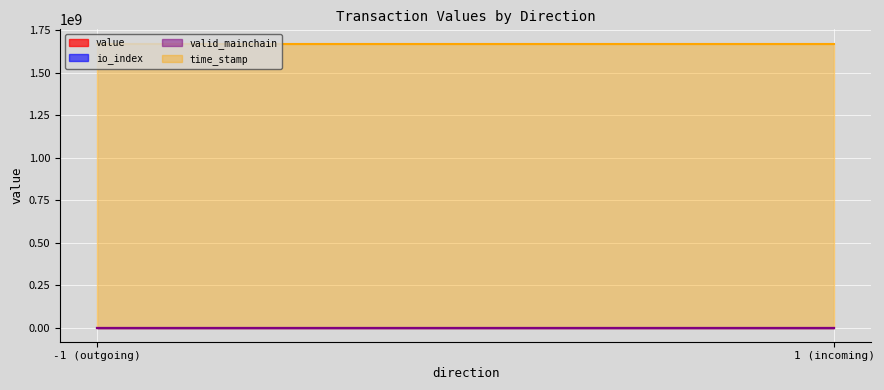

At which category is the sum across all series the highest?

-1 (outgoing)